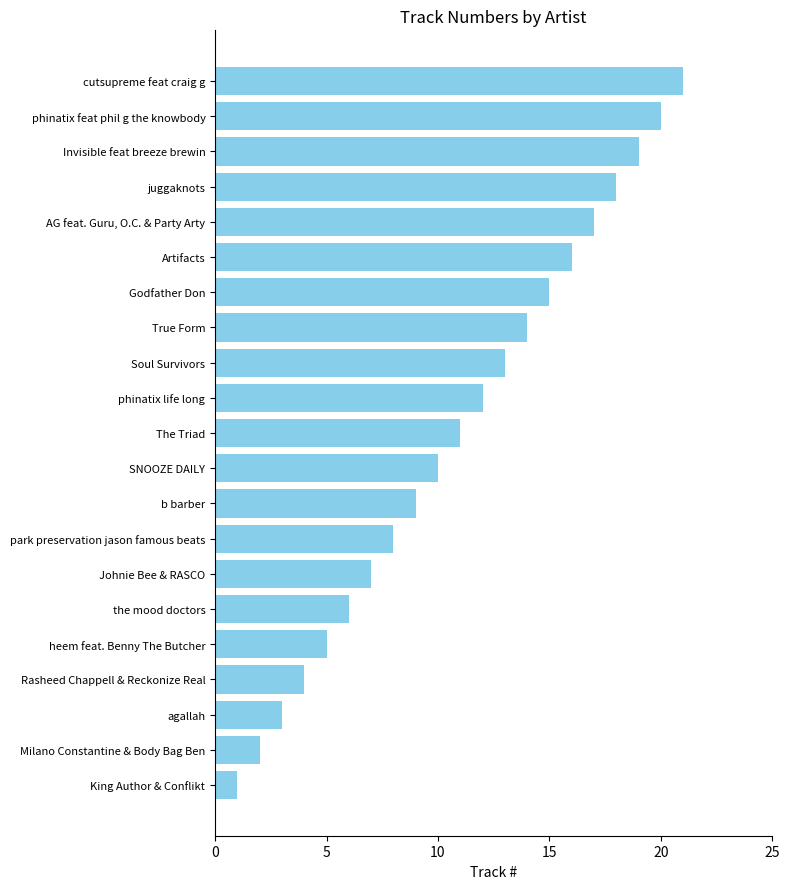

Does the chart contain any negative values?

No